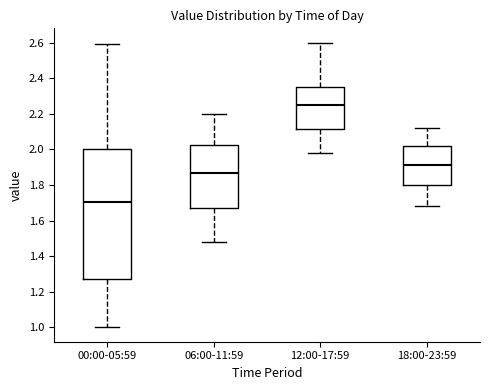

Reading left to right, read every box against the y-axis: the position of its median line, the range the box covers, and the ends of its whiskers. The values are not printed on the chart, so give them approximately, as read against the axis.

00:00-05:59: median 1.70, box 1.28 to 2.00, whiskers 1.00 to 2.60
06:00-11:59: median 1.86, box 1.68 to 2.02, whiskers 1.48 to 2.20
12:00-17:59: median 2.26, box 2.12 to 2.36, whiskers 1.98 to 2.60
18:00-23:59: median 1.92, box 1.80 to 2.02, whiskers 1.68 to 2.12